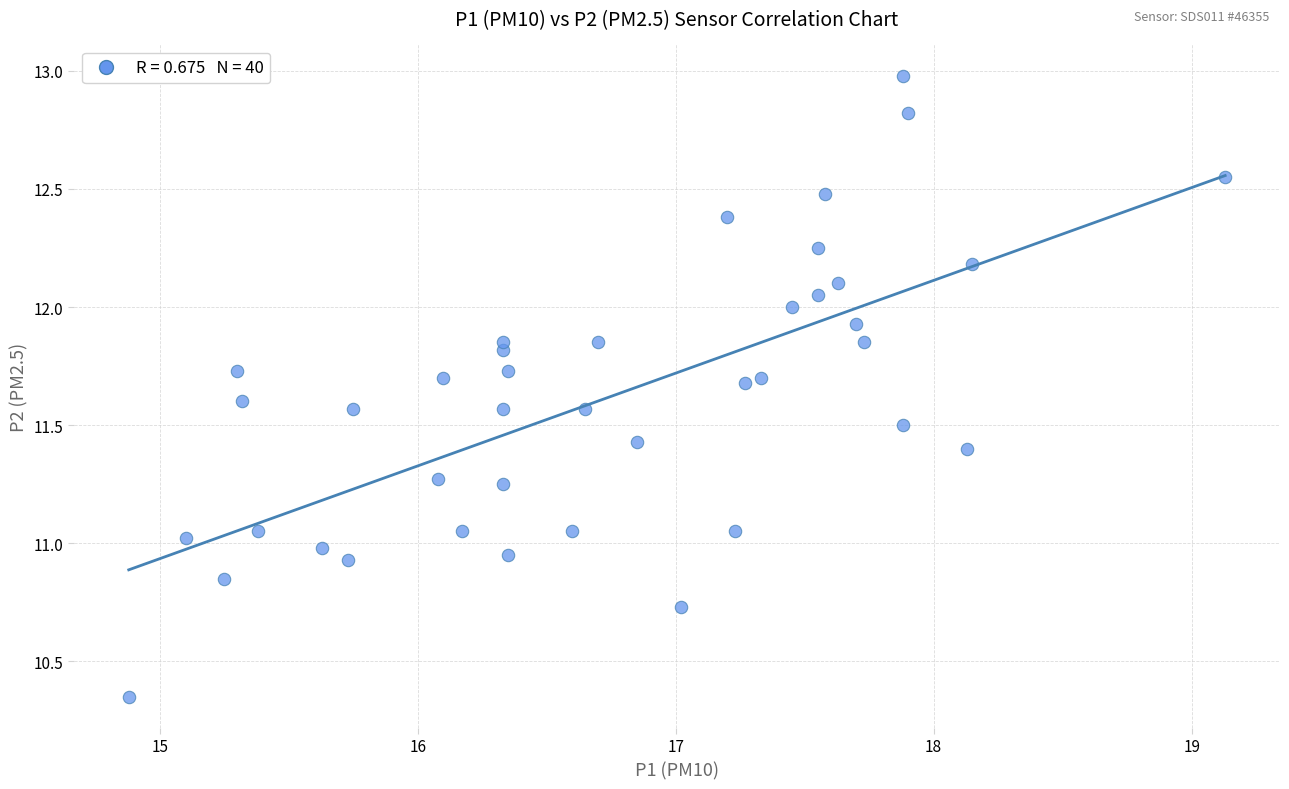

What is the range of Y values (max minus min)?

2.6